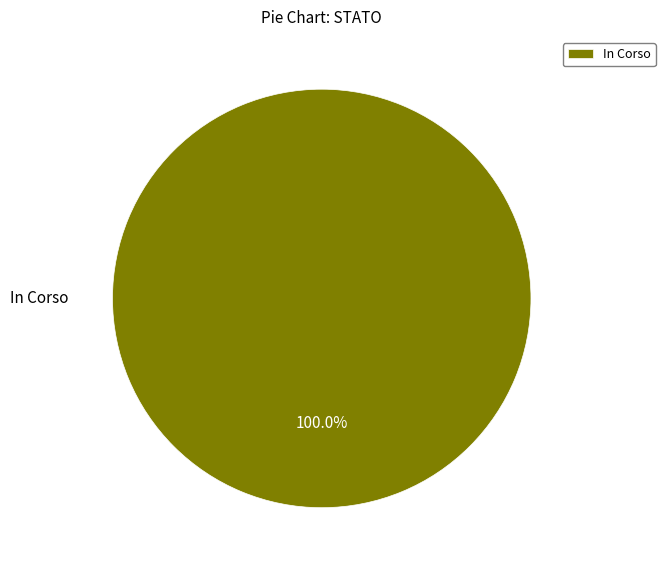

Rank the categories by value from highest to lowest.

In Corso